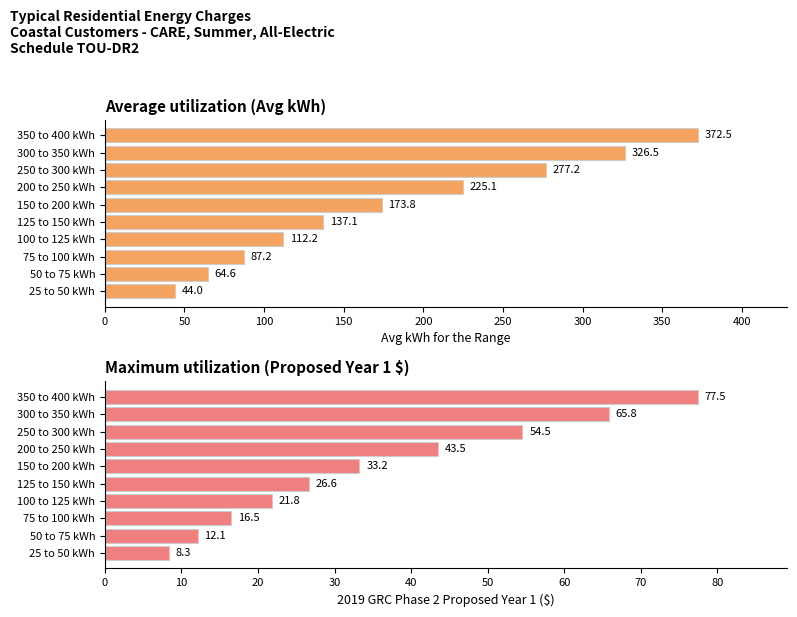

Reading left to right, list all the values displayed in this chart.

Average utilization (Avg kWh): 44.0	64.6	87.2	112.2	137.1	173.8	225.1	277.2	326.5	372.5
Maximum utilization (Proposed Year 1 $): 8.3	12.1	16.5	21.8	26.6	33.2	43.5	54.5	65.8	77.5